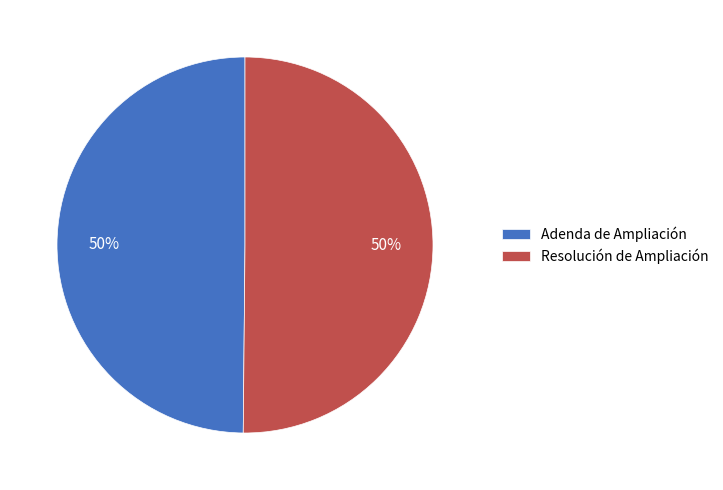

Approximately how many times larger is the value at Resolución de Ampliación compared to Adenda de Ampliación?

1.0